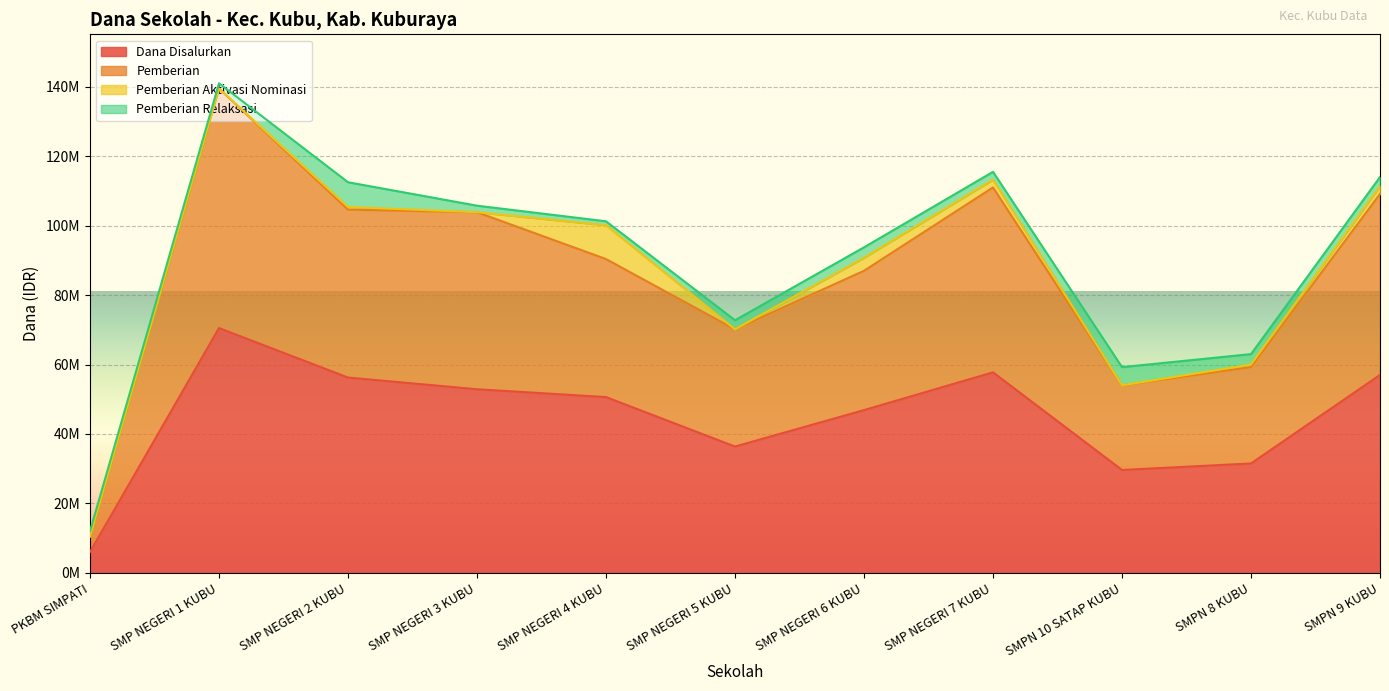

True or false: Dana Disalurkan and Pemberian intersect in this chart.

False